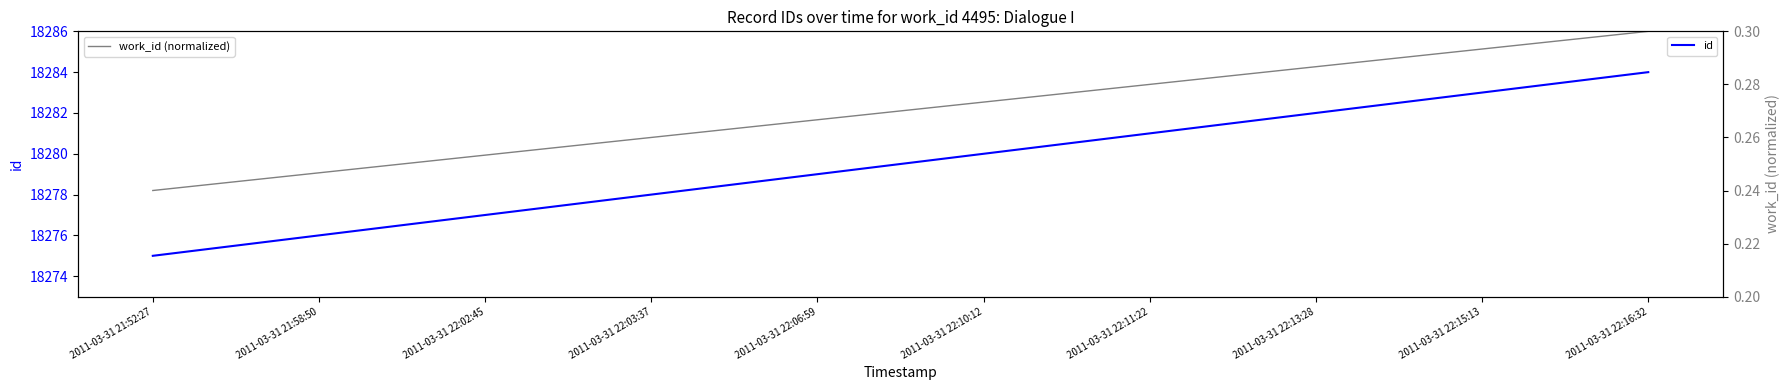

Which series has the widest spread of values?

id